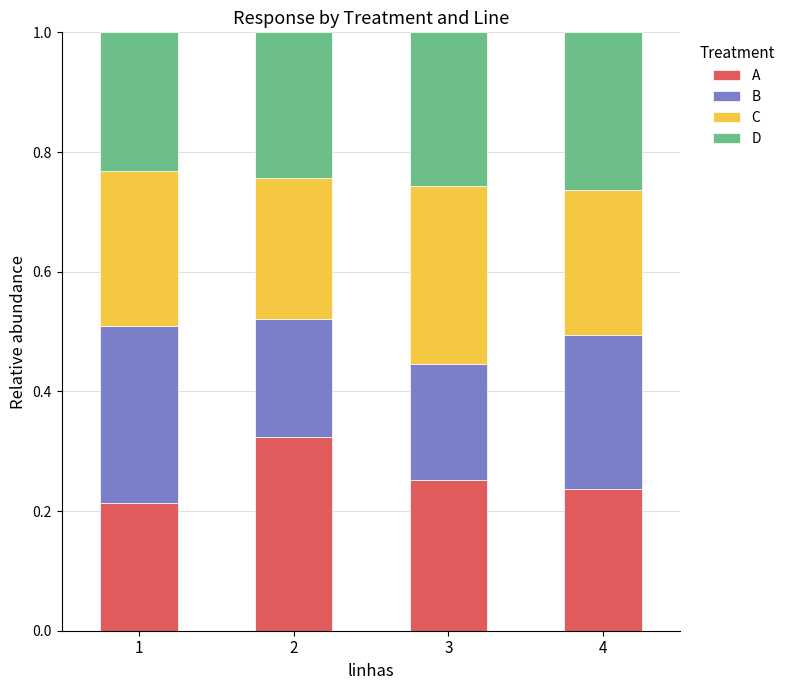

What is the total value across all series at 4?

1.0